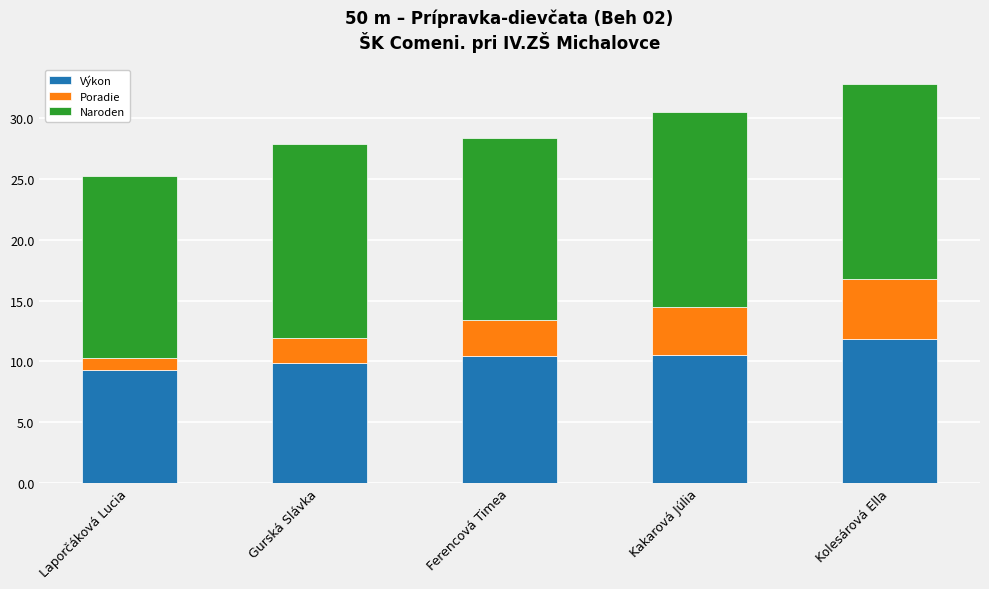

Does the chart contain any negative values?

No